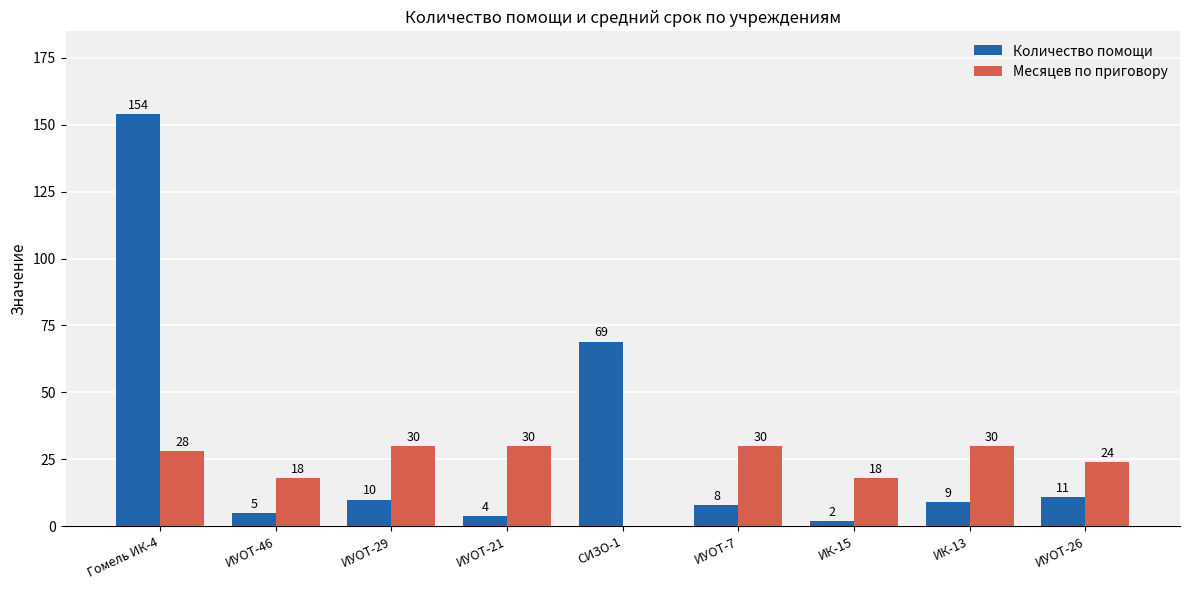

What is the sum of the Количество помощи values at ИК-15 and ИУОТ-21?

6